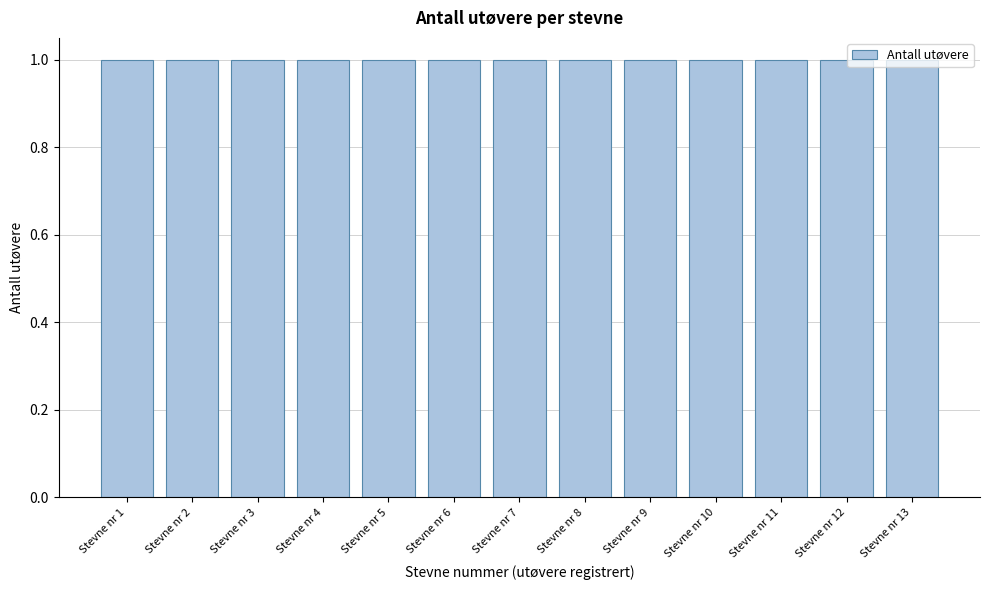

Reading left to right, transcribe this chart: for each bar, give the range it covers on the x-axis and its height. The values are not printed on the chart, so give them approximately, as read against the axis.

0.5 to 1.5: 1
1.5 to 2.5: 1
2.5 to 3.5: 1
3.5 to 4.5: 1
4.5 to 5.5: 1
5.5 to 6.5: 1
6.5 to 7.5: 1
7.5 to 8.5: 1
8.5 to 9.5: 1
9.5 to 10.5: 1
10.5 to 11.5: 1
11.5 to 12.5: 1
12.5 to 13.5: 1